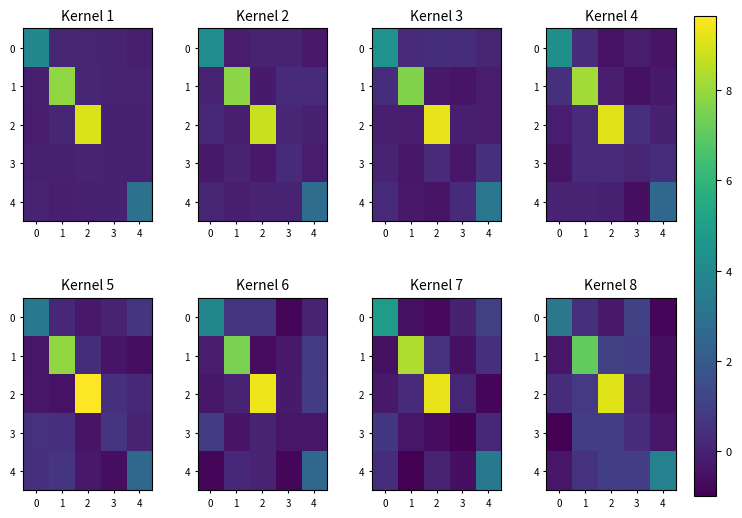

What is the difference between the maximum and minimum values in the 2 series?

9.8